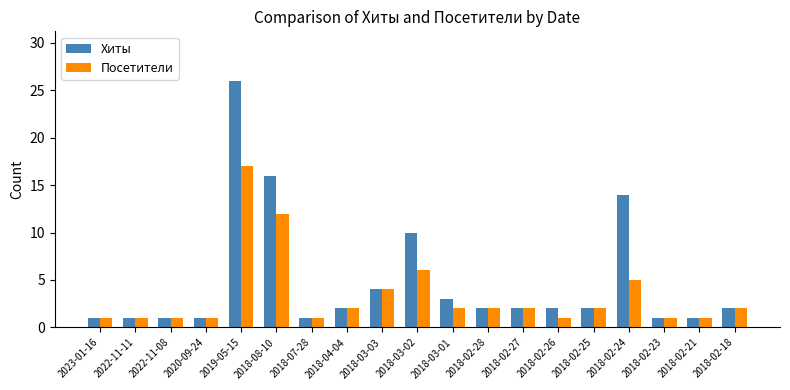

Which category has the highest value in the Хиты series?

2019-05-15